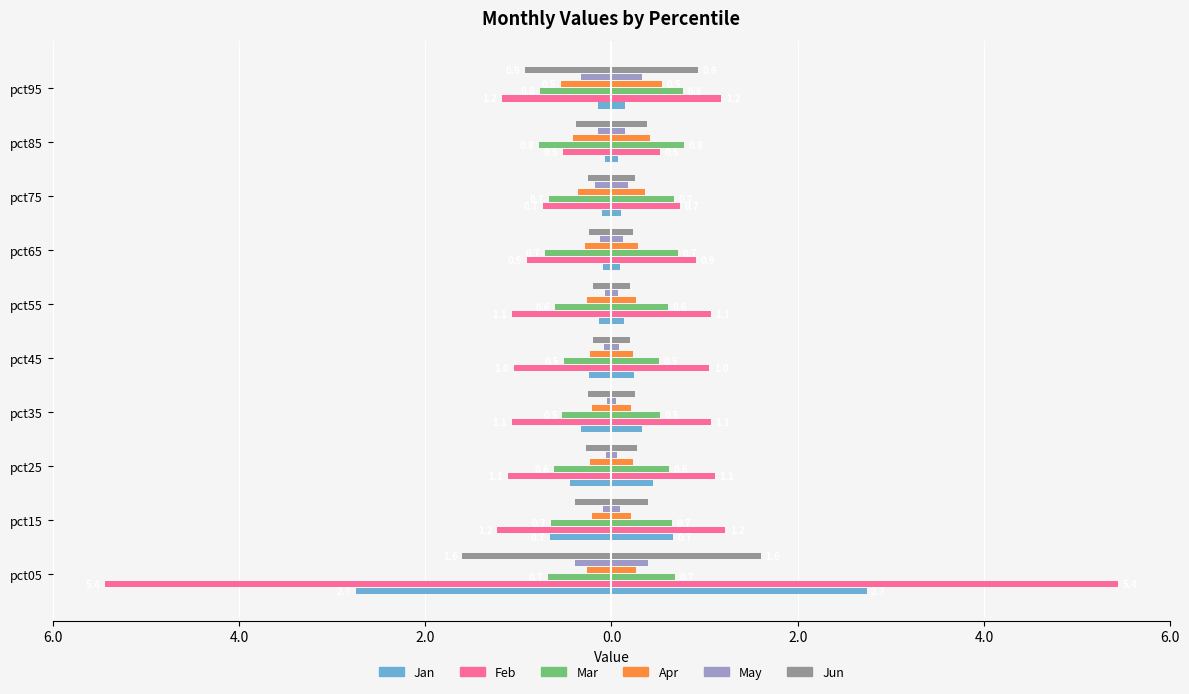

How many data points does each series have?

10